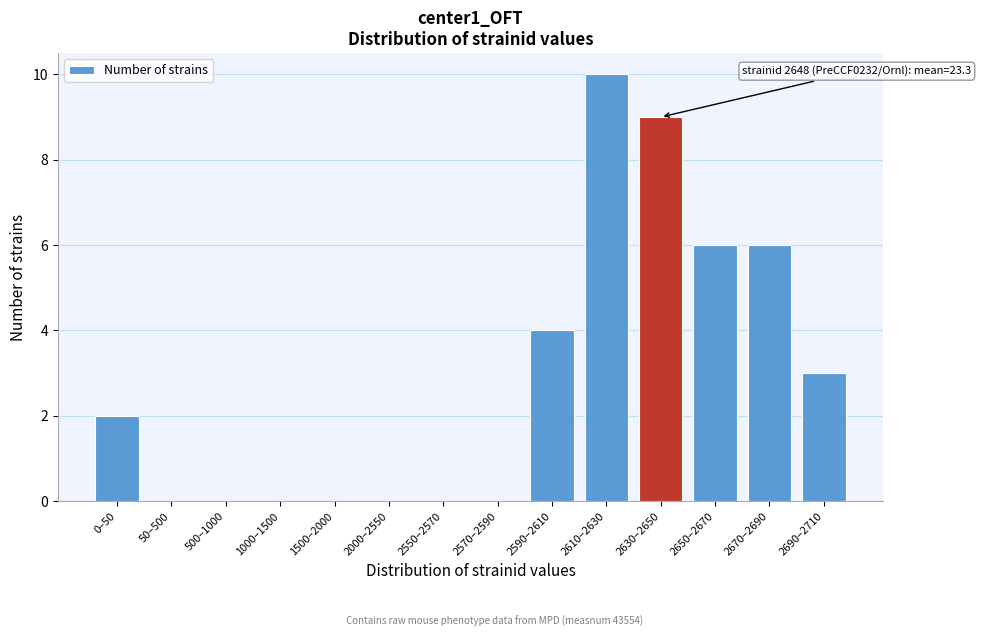

Reading right to left, extract all data points from this chart.

2690–2710=3	2670–2690=6	2650–2670=6	2630–2650=9	2610–2630=10	2590–2610=4	2570–2590=0	2550–2570=0	2000–2550=0	1500–2000=0	1000–1500=0	500–1000=0	50–500=0	0–50=2